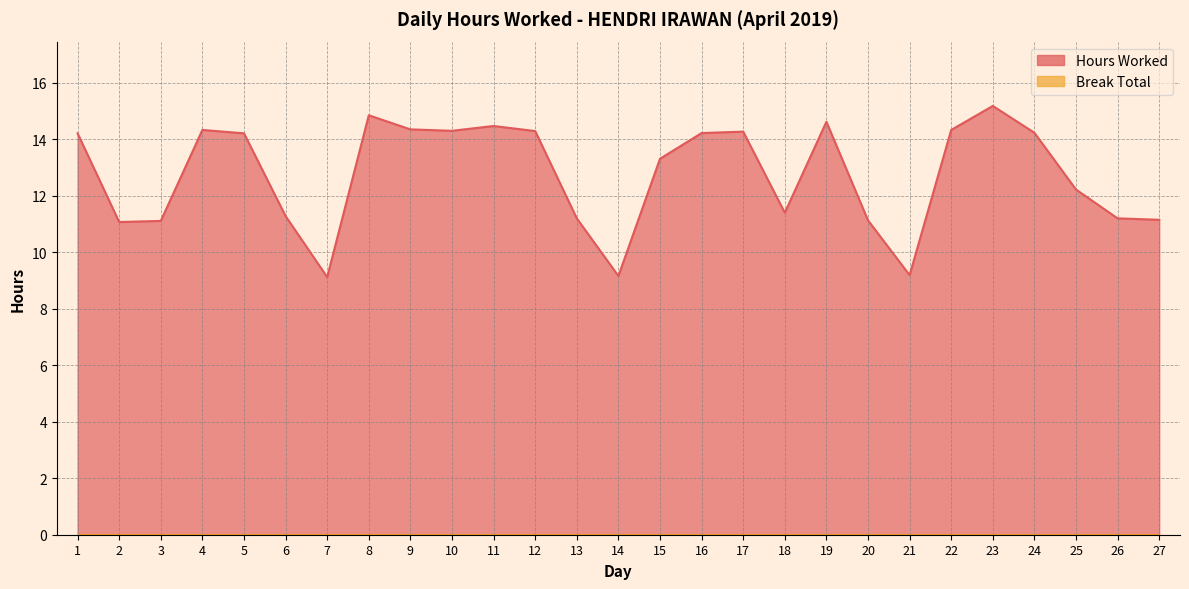

At which category does the data reach its first local peak?

4